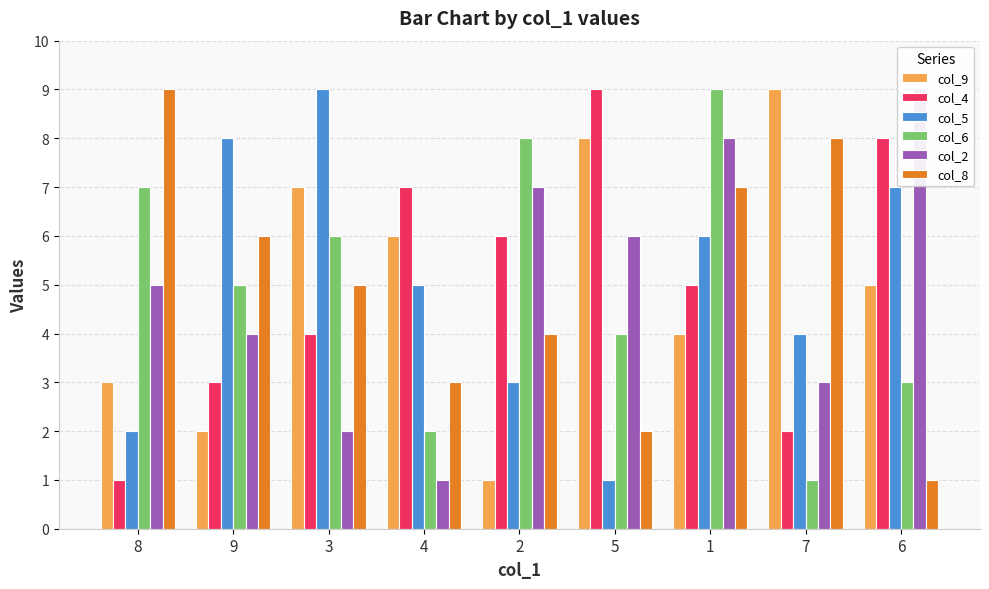

What is the value of the col_2 bar at the 4th from the left?

1